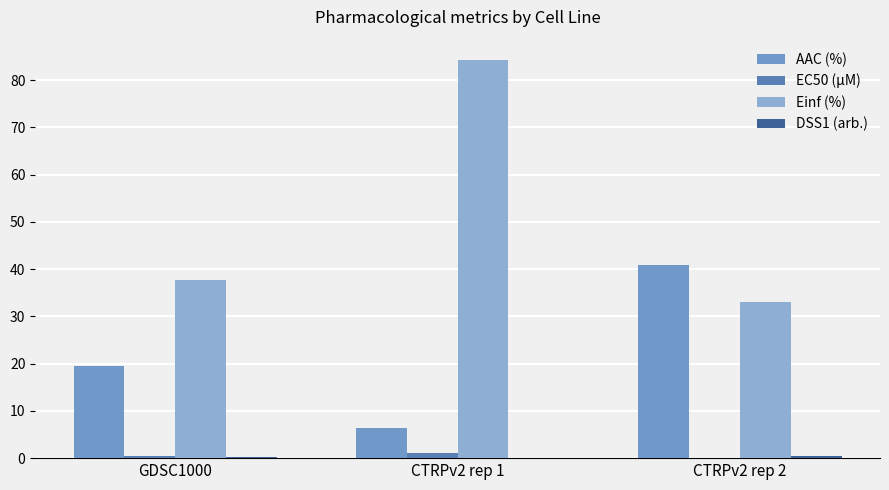

The value of AAC (%) at CTRPv2 rep 1 is 6.3. True or false?

True